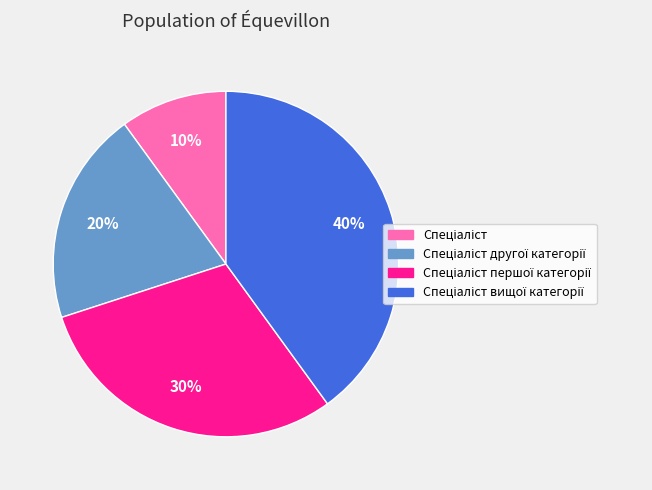

Is there a majority slice in this chart?

No